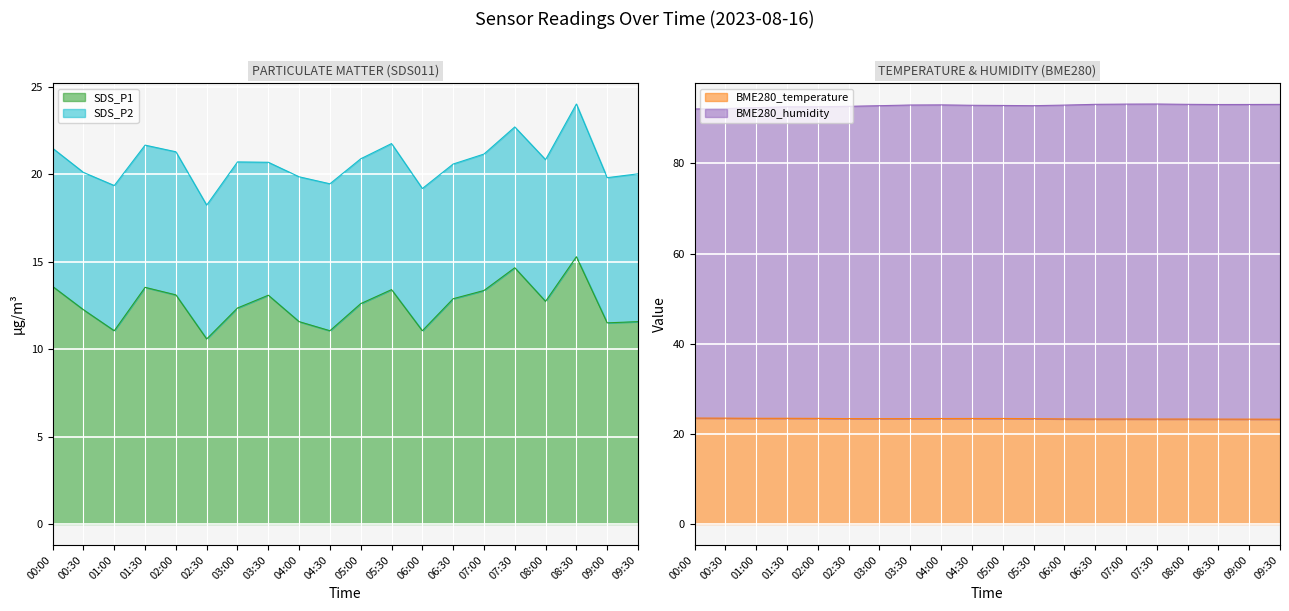

True or false: BME280_temperature has a value of 14.5 at 06:30.

False